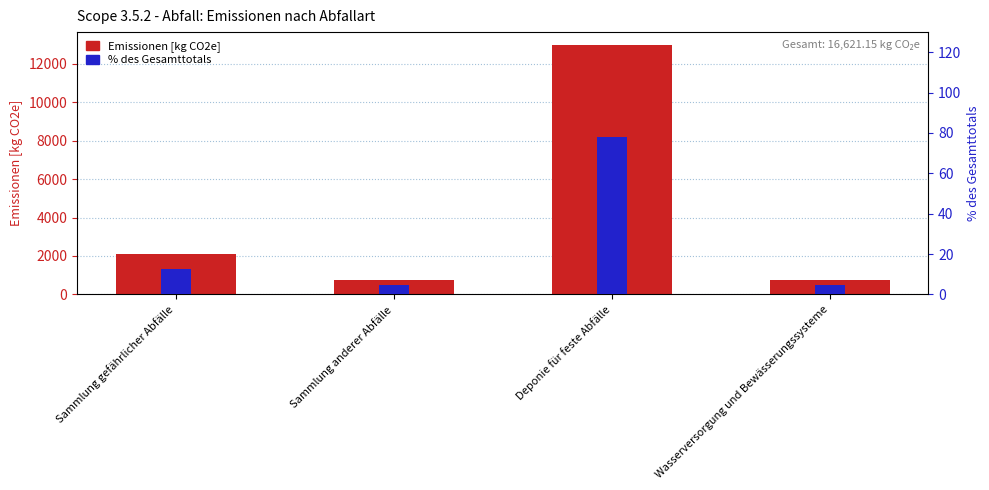

Rank the series by their maximum value, from lowest to highest.

% des Gesamttotals, Emissionen [kg CO2e]